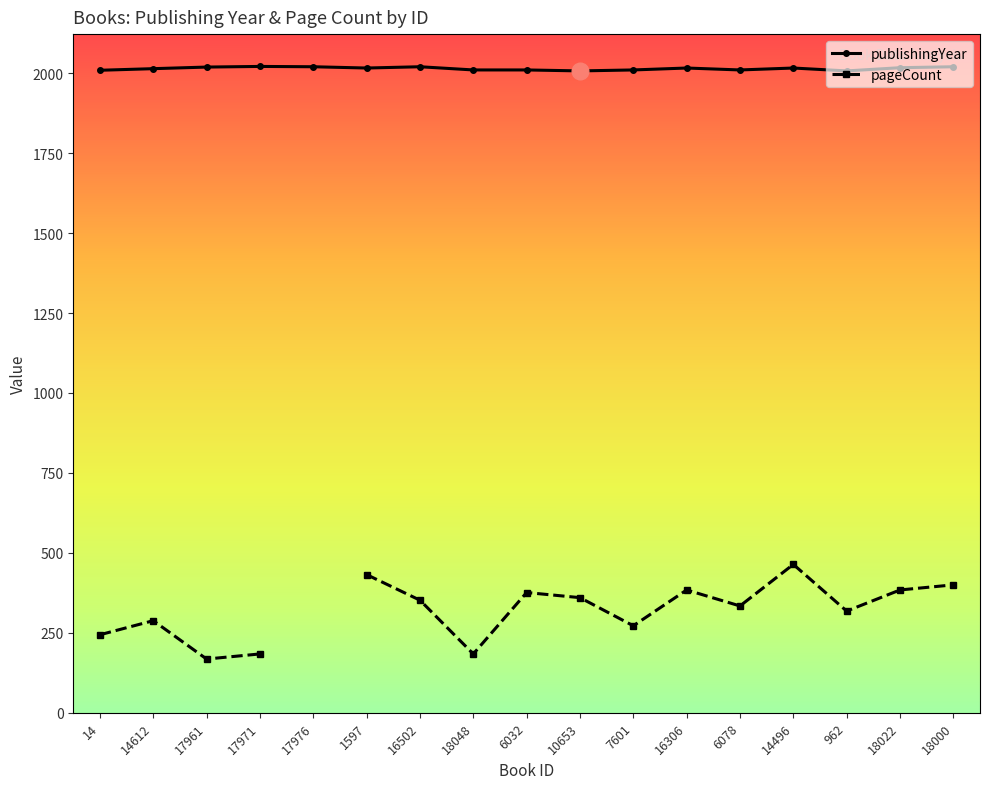

True or false: pageCount has more than 2 interior local peaks.

True